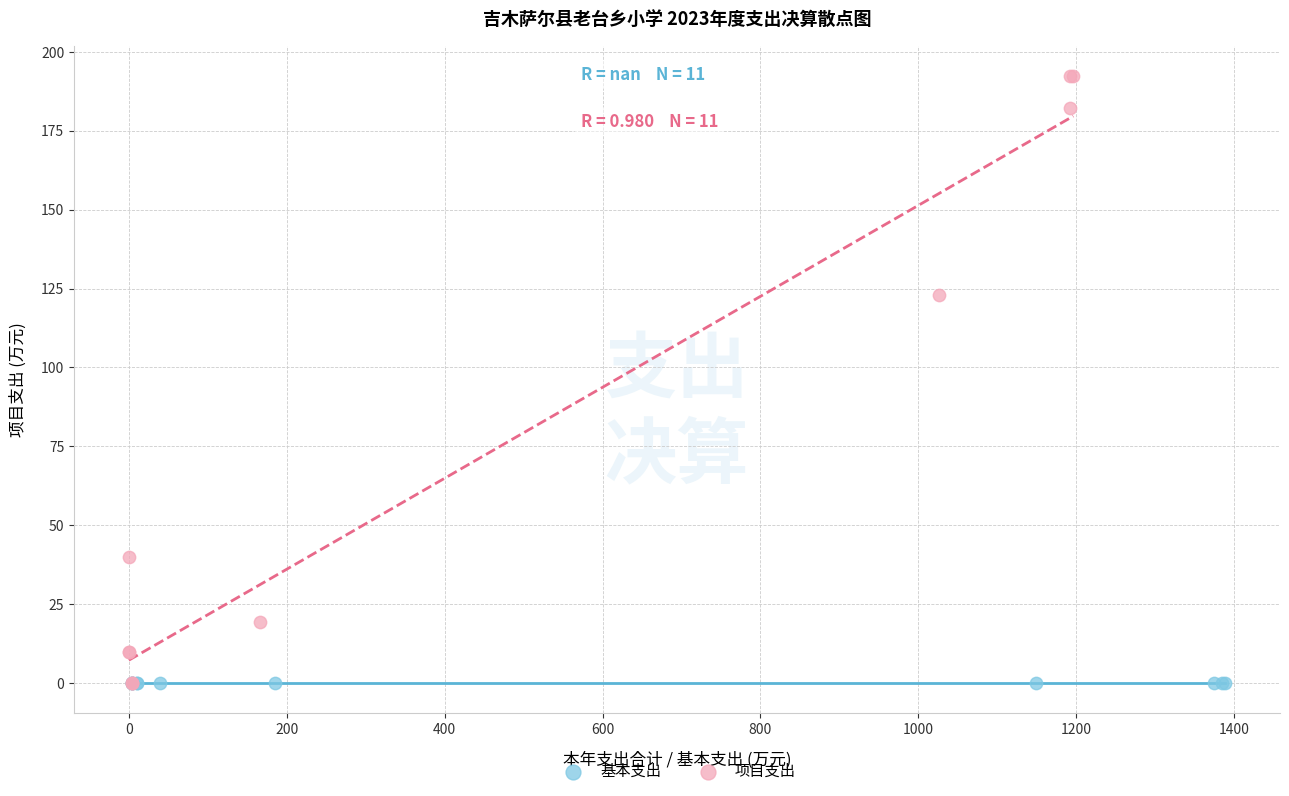

Which series reaches the maximum Y coordinate?

项目支出